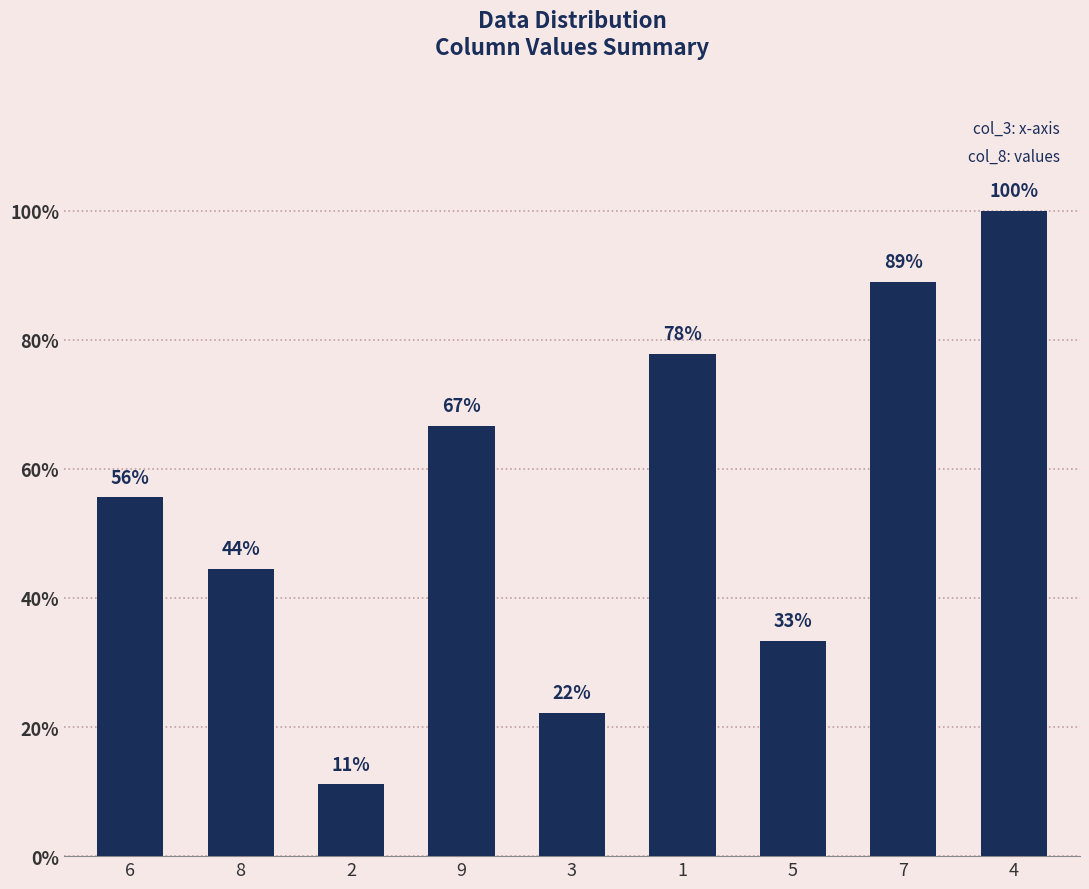

Does the chart contain any negative values?

No